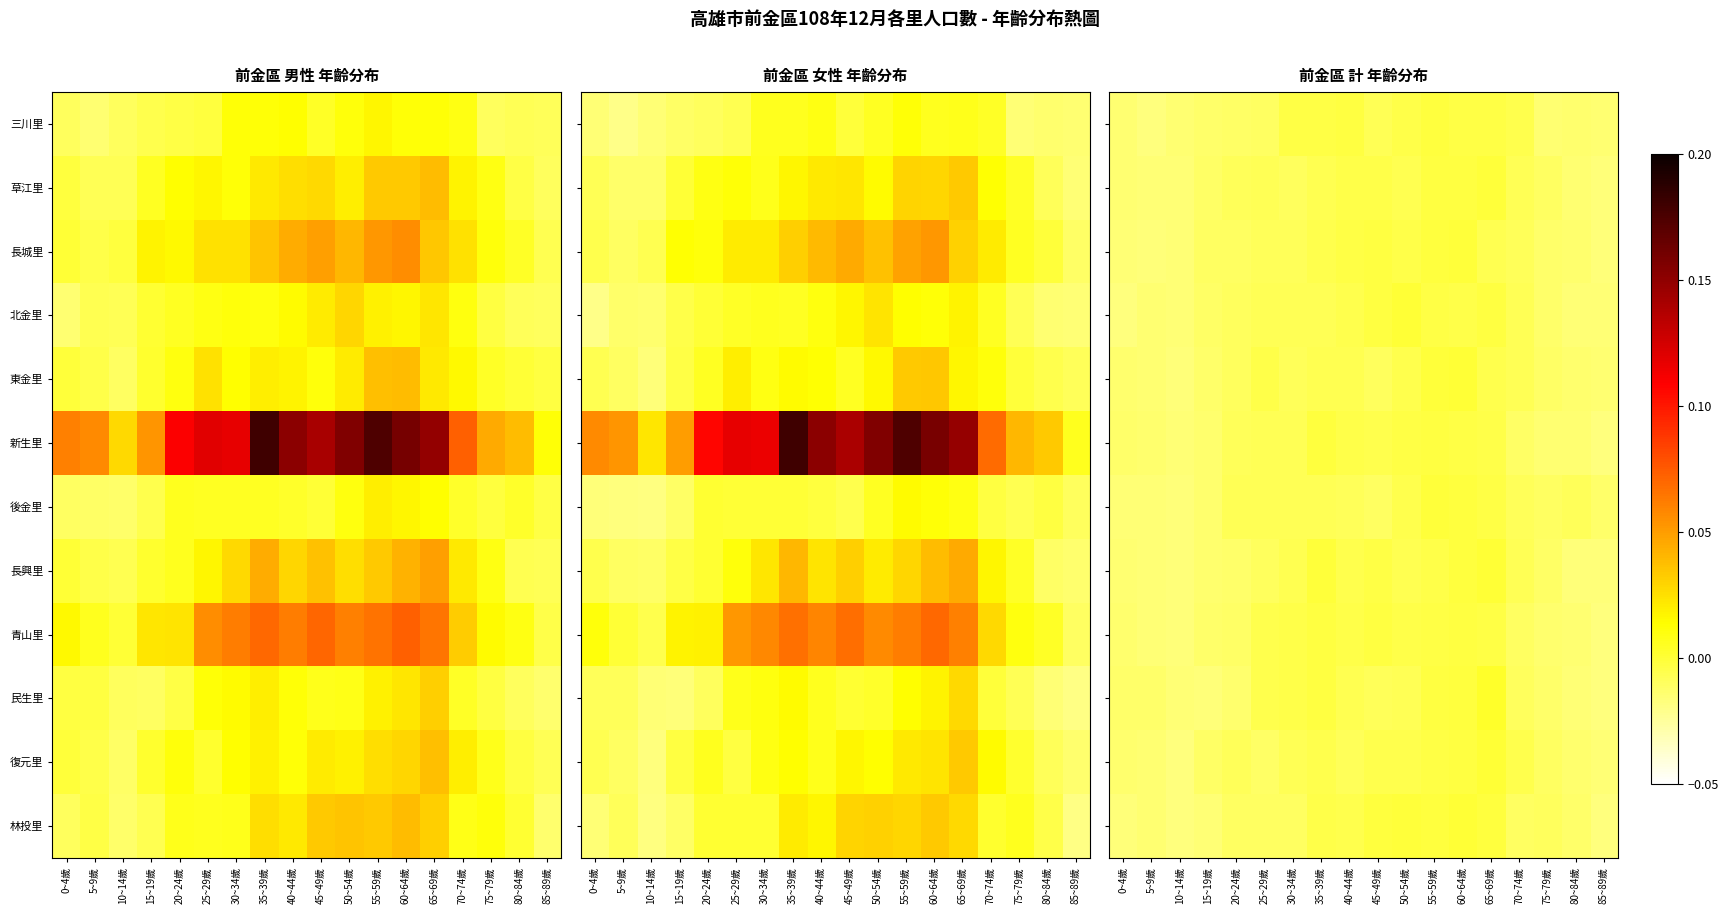

The value of 長興里 at 75~79歲 is -0.0. True or false?

False